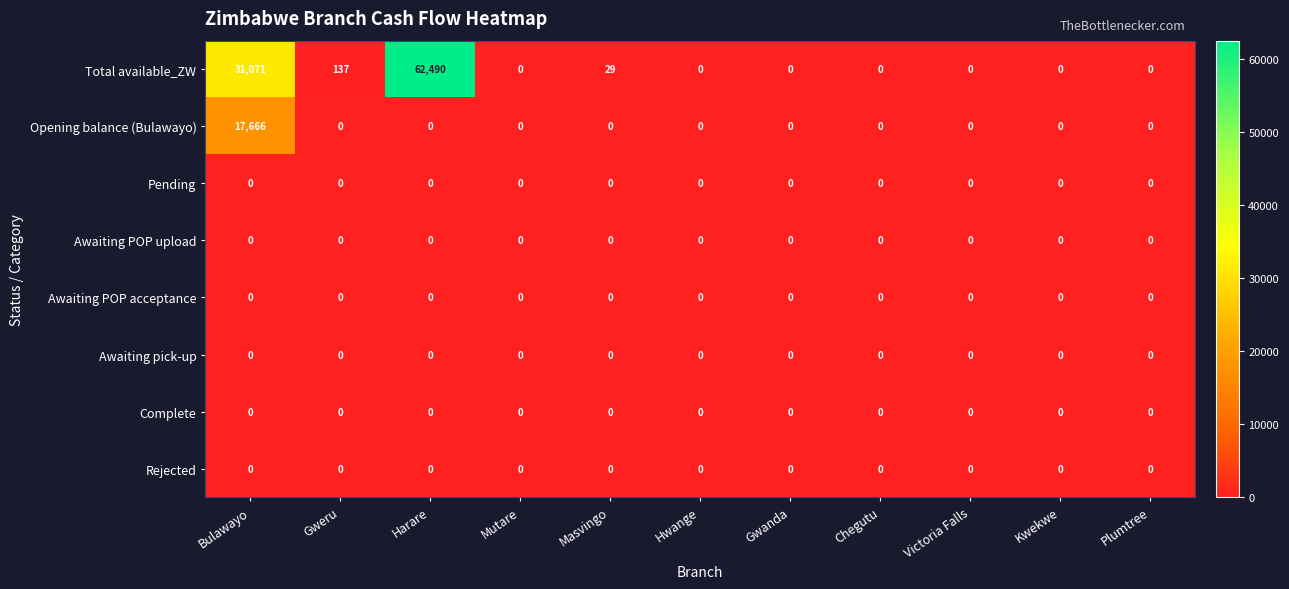

Which series changed the most between Harare and Masvingo?

Total available_ZW